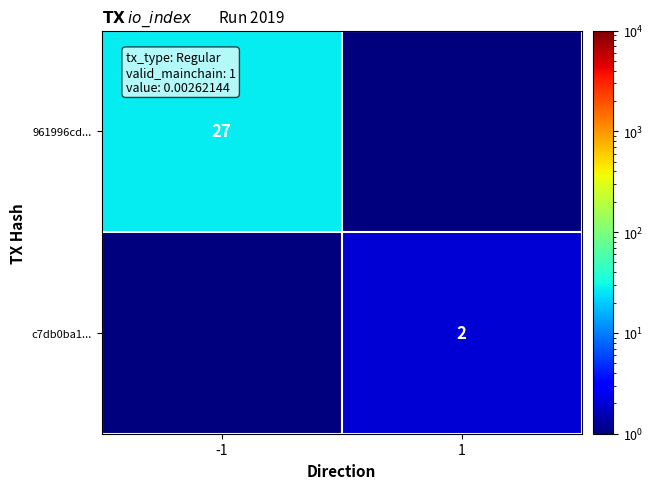

Which category has the lowest value across all series?

1